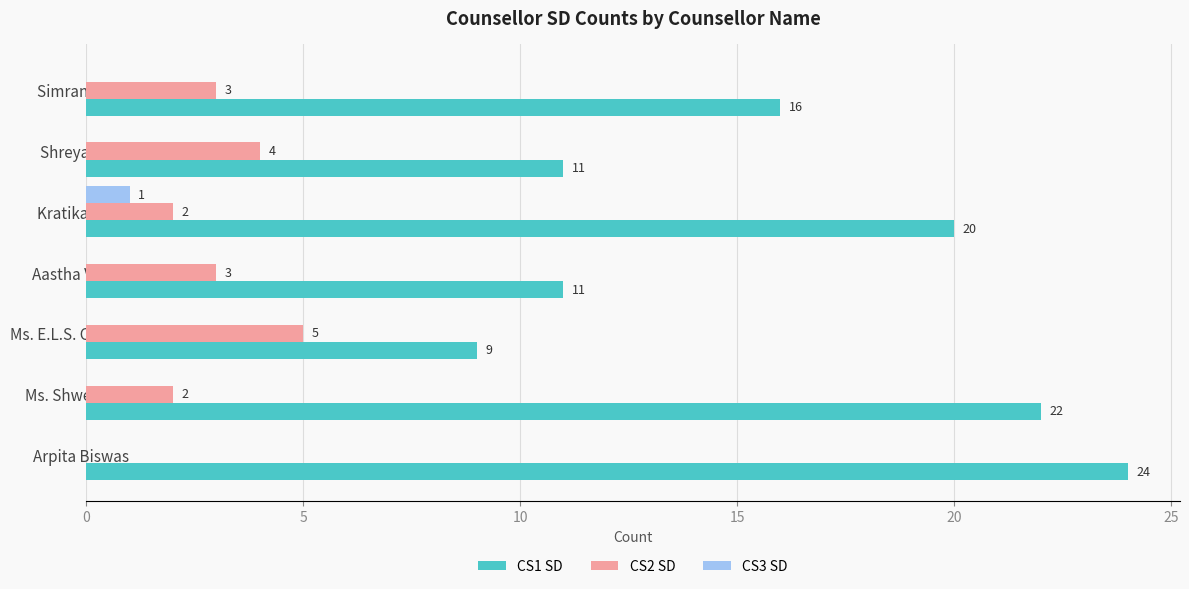

Which series has the largest total across all categories?

CS1 SD